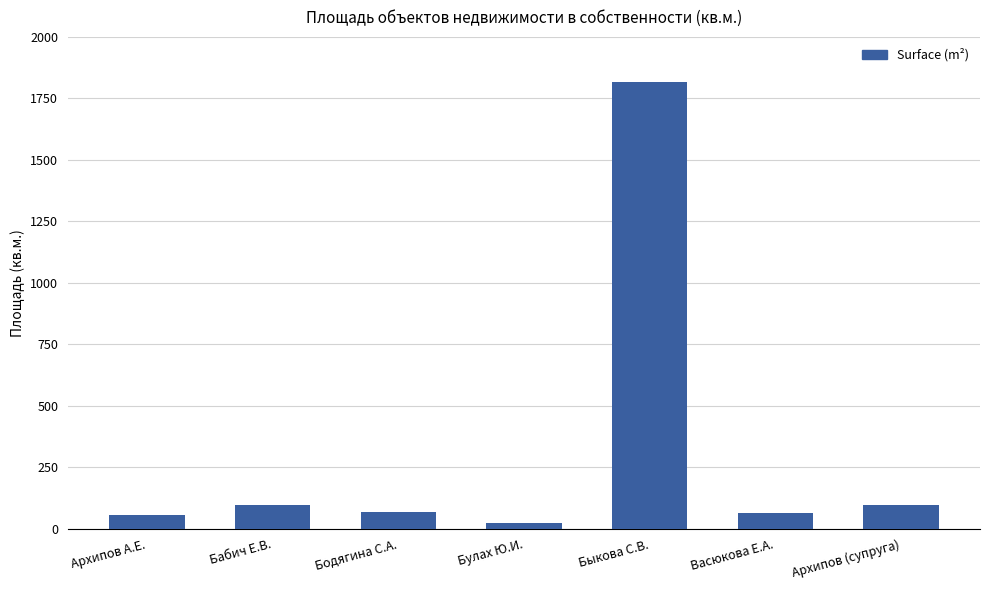

True or false: the data shows 2467.0 at Быкова С.В..

False